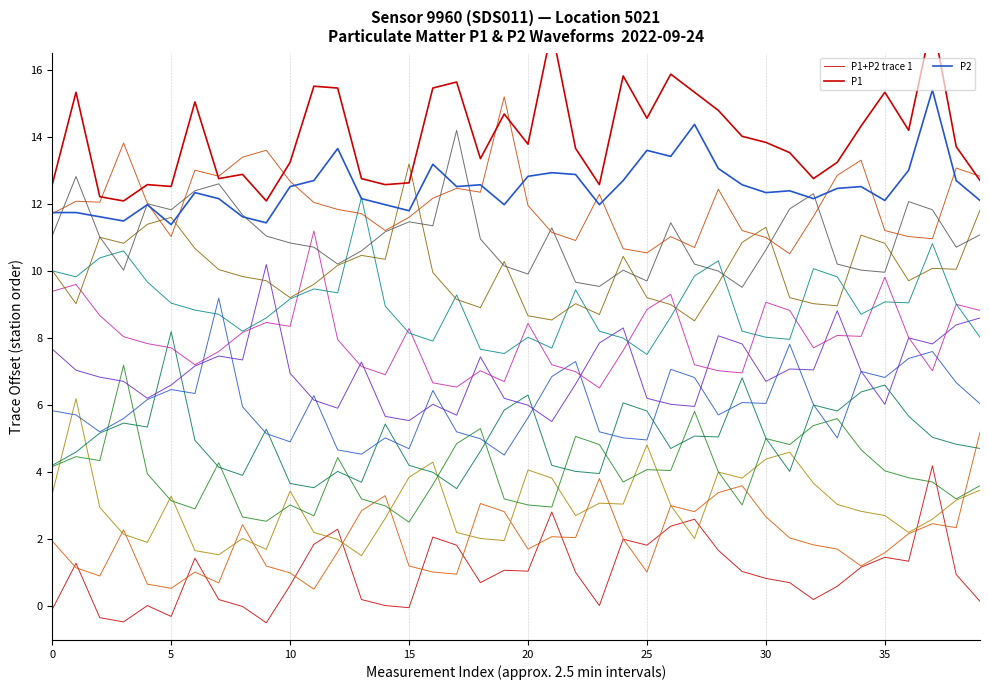

True or false: P1 has more than 2 interior local peaks.

True